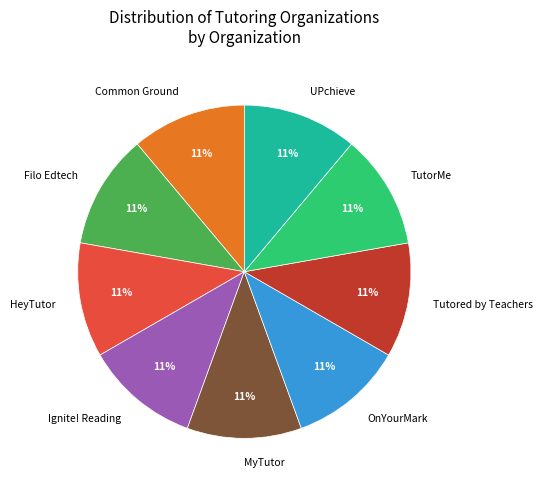

Does any single category account for the majority?

No